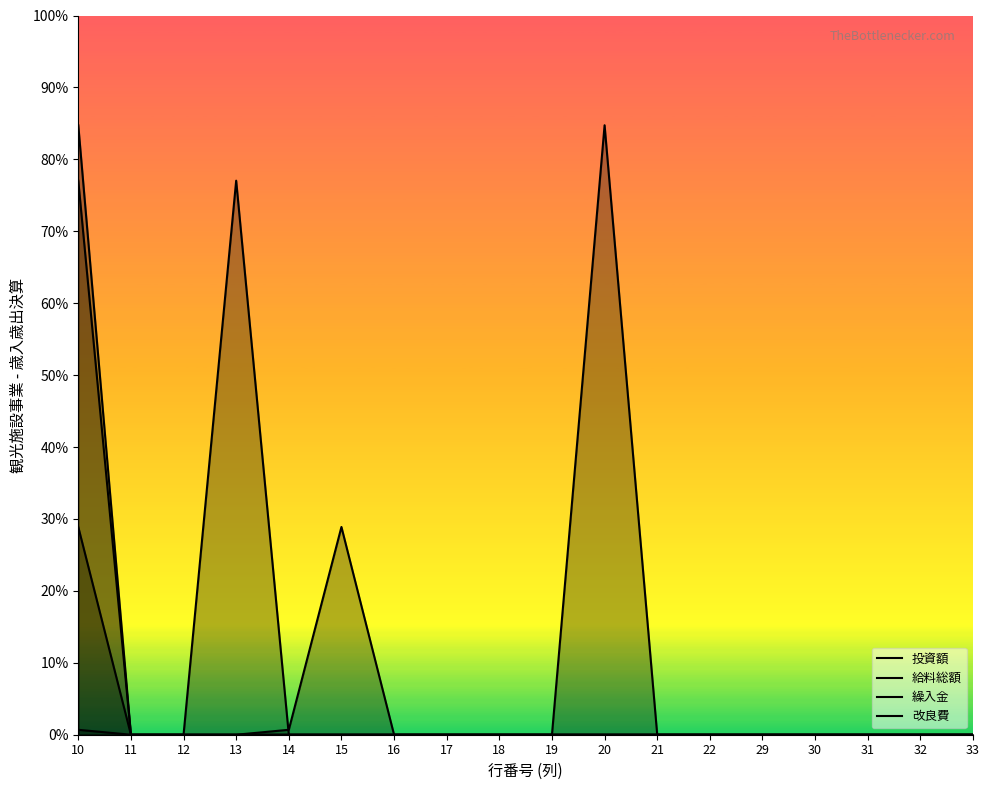

What are all the series names shown in the legend?

投資額, 給料総額, 繰入金, 改良費